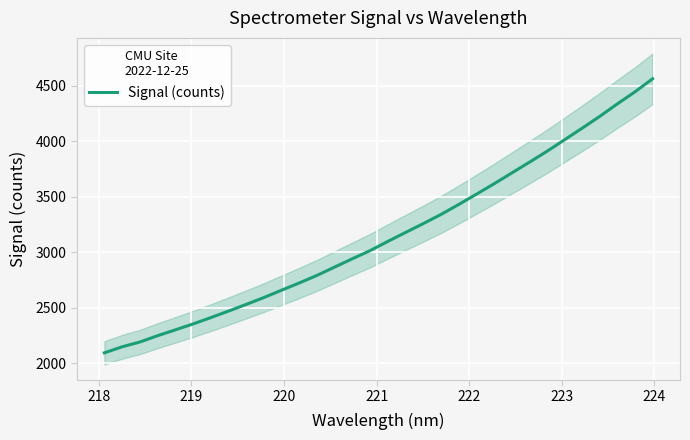

What is the lowest value of the Signal (counts) series?

2093.8